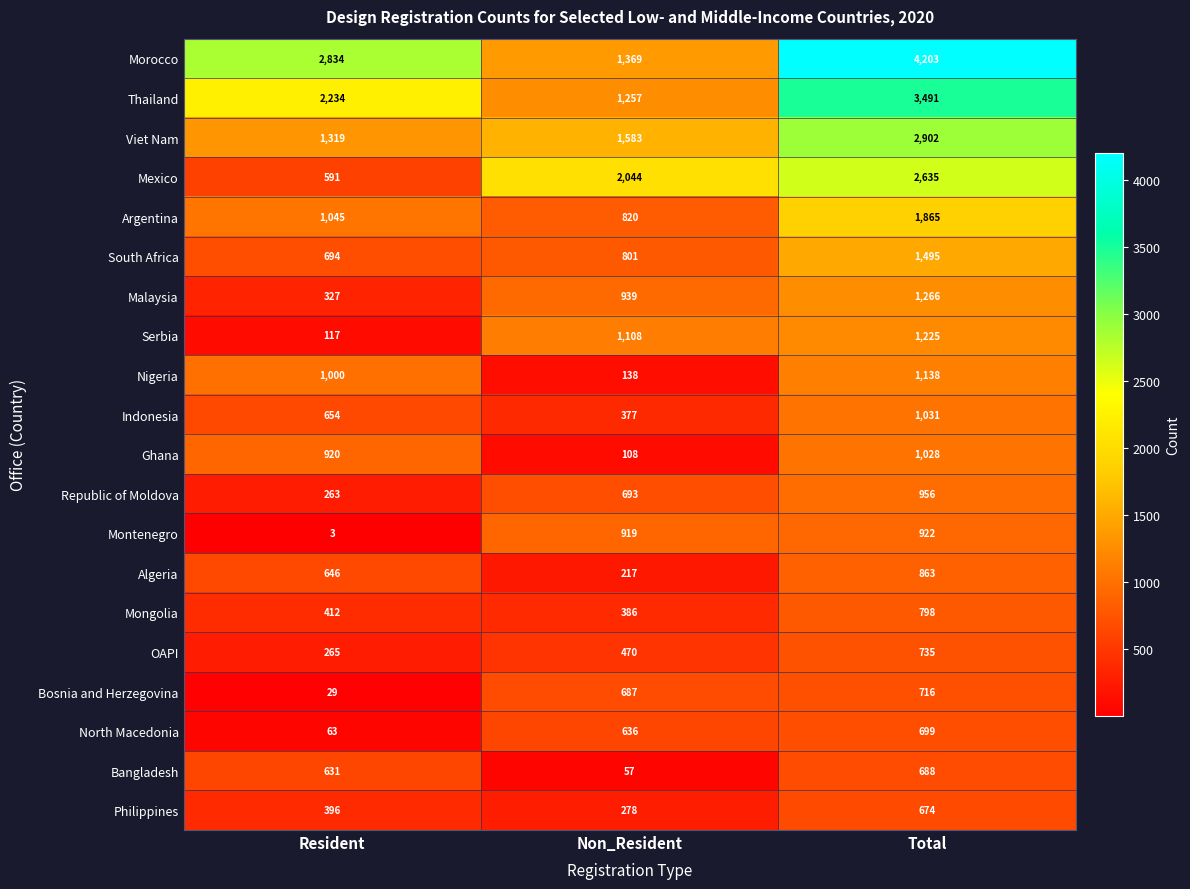

Rank the series at Resident from lowest to highest value.

Montenegro, Bosnia and Herzegovina, North Macedonia, Serbia, Republic of Moldova, OAPI, Malaysia, Philippines, Mongolia, Mexico, Bangladesh, Algeria, Indonesia, South Africa, Ghana, Nigeria, Argentina, Viet Nam, Thailand, Morocco